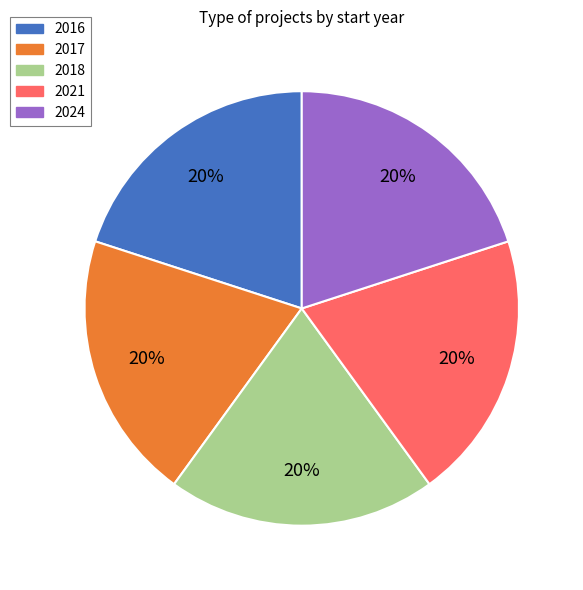

Does any single category account for the majority?

No